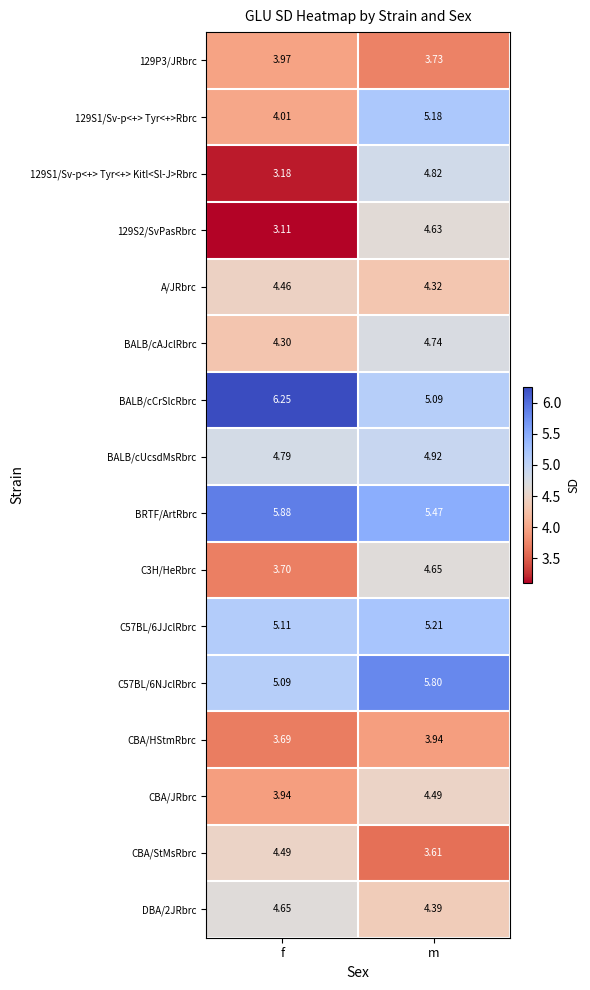

List the labels in order of 129S1/Sv-p<+> Tyr<+> Kitl<Sl-J>Rbrc value, largest first.

m, f